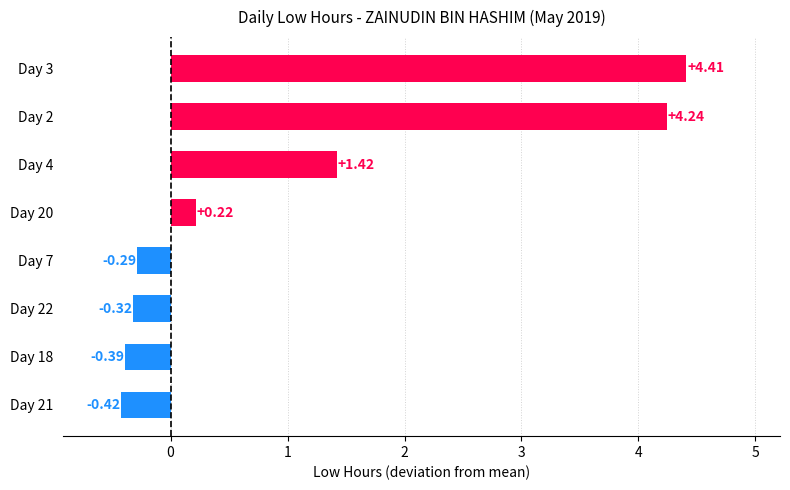

How many data points does each series have?

8